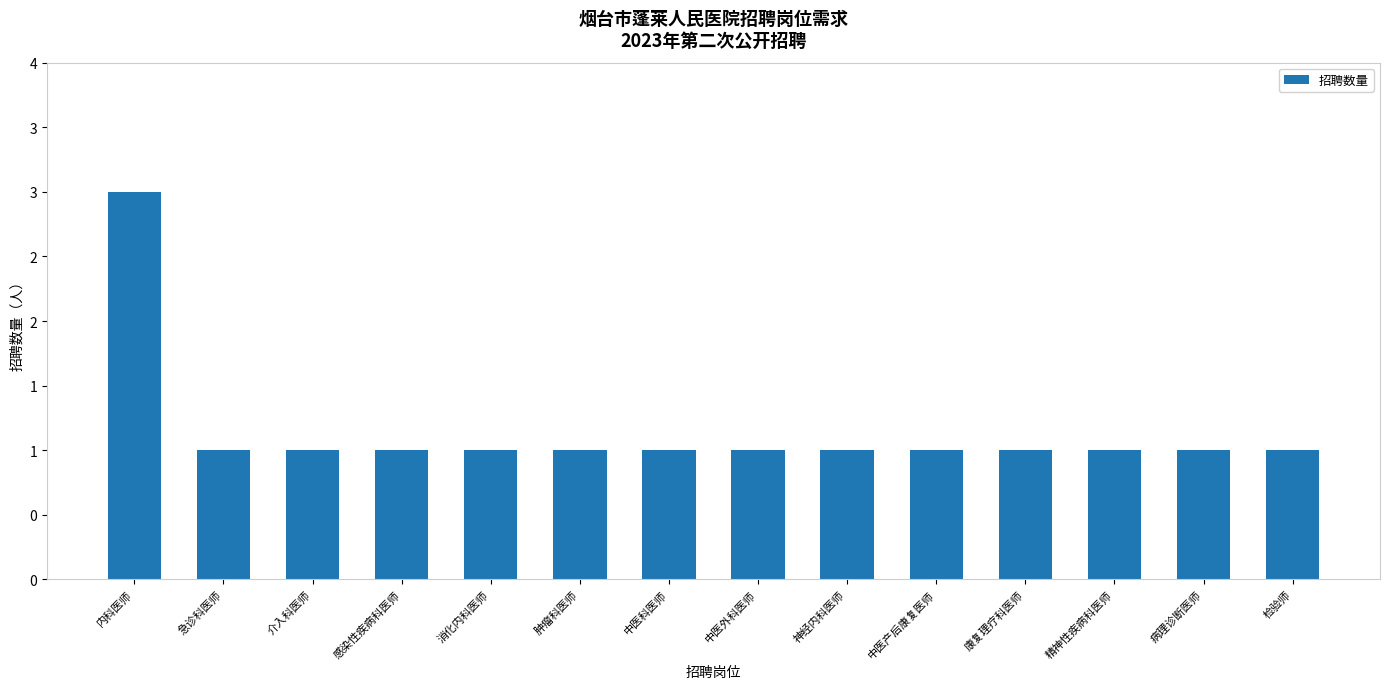

True or false: the data shows 1 at 消化内科医师.

False